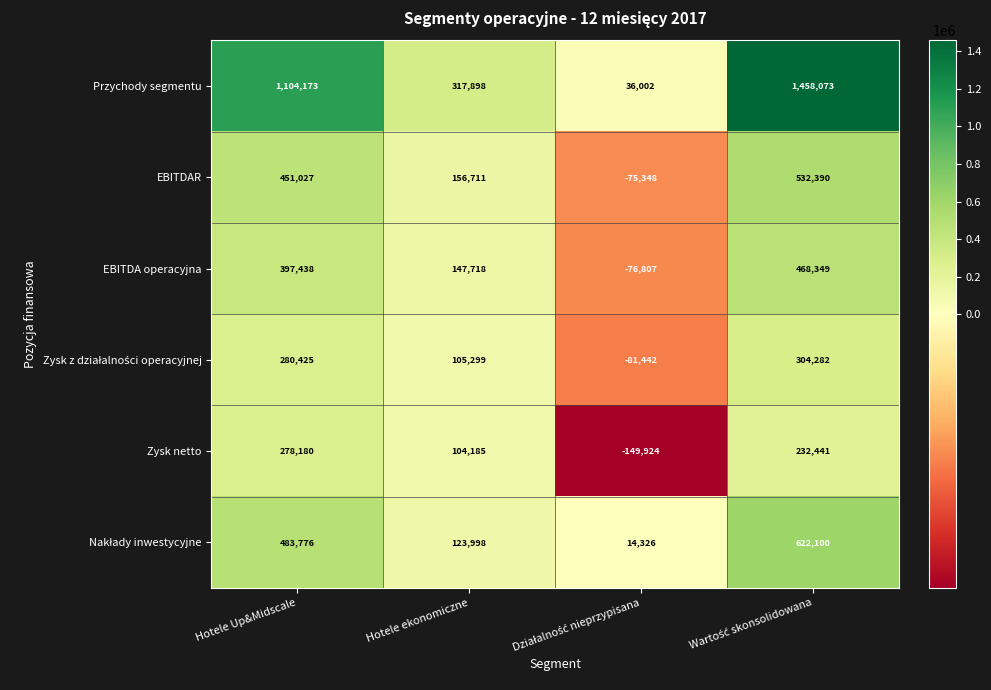

What is the difference between the second highest and minimum values in the Zysk netto series?

382365